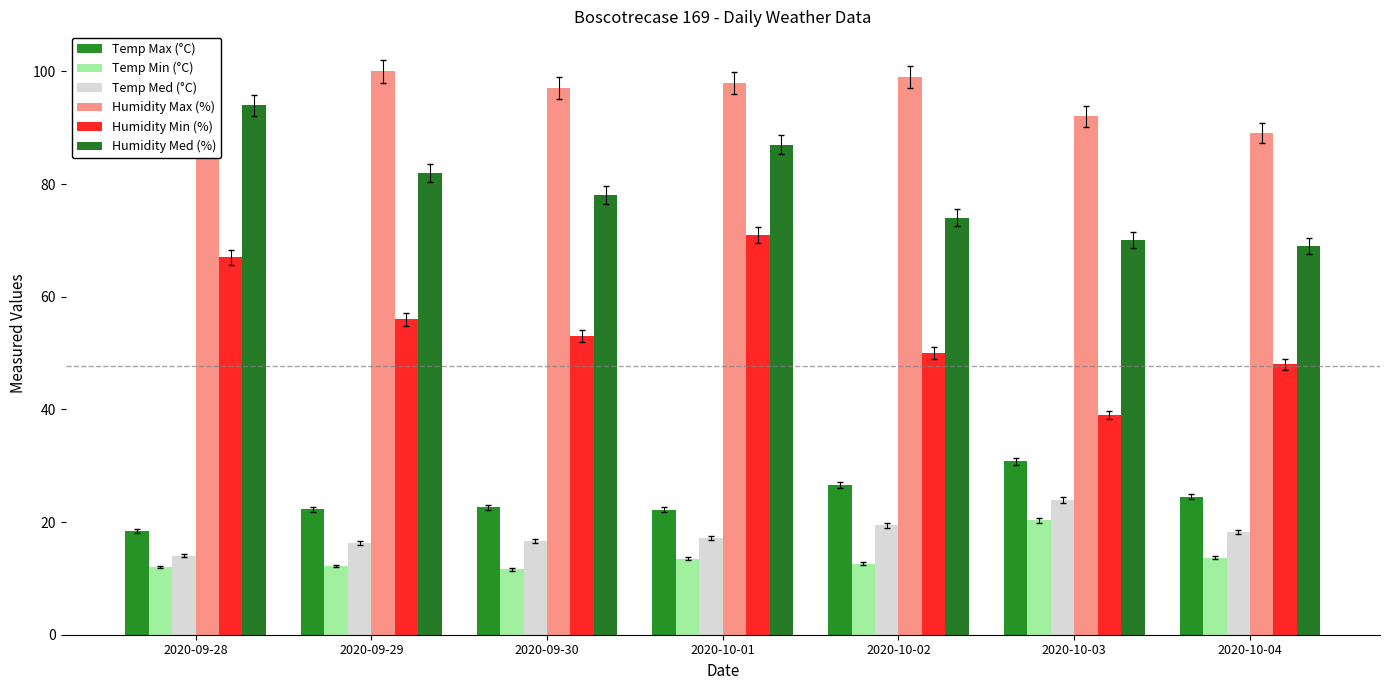

Rank the categories by Temp Max (°C) value from lowest to highest.

2020-09-28, 2020-10-01, 2020-09-29, 2020-09-30, 2020-10-04, 2020-10-02, 2020-10-03